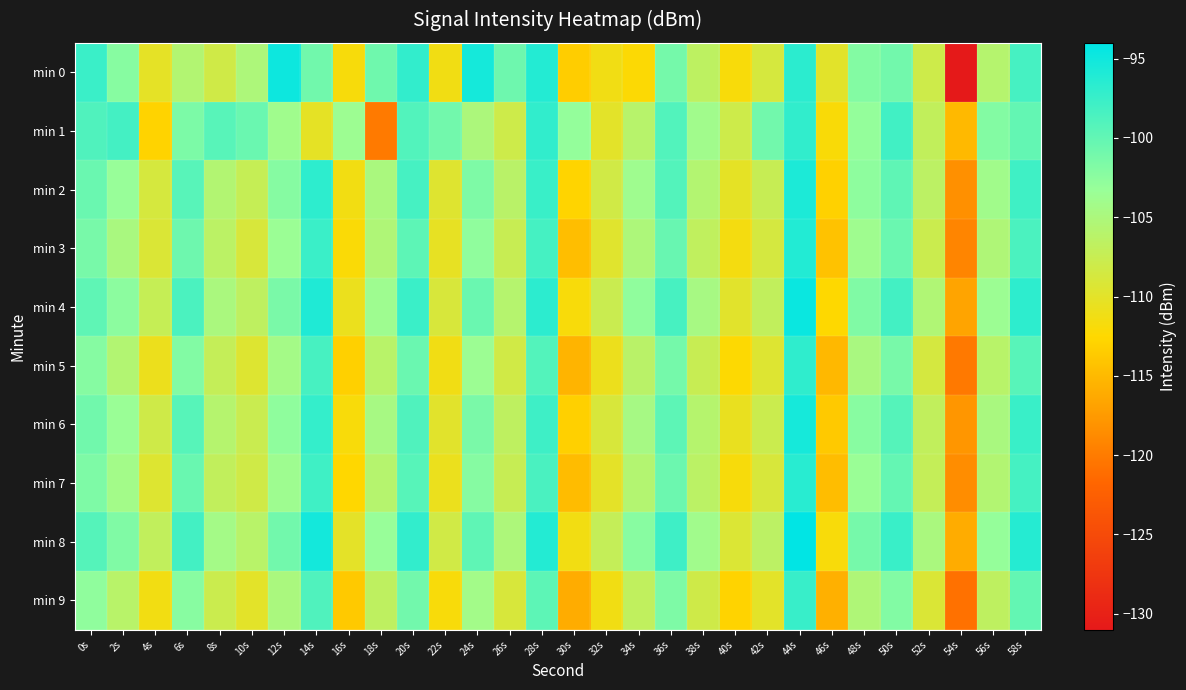

How many distinct data groups are displayed?

10